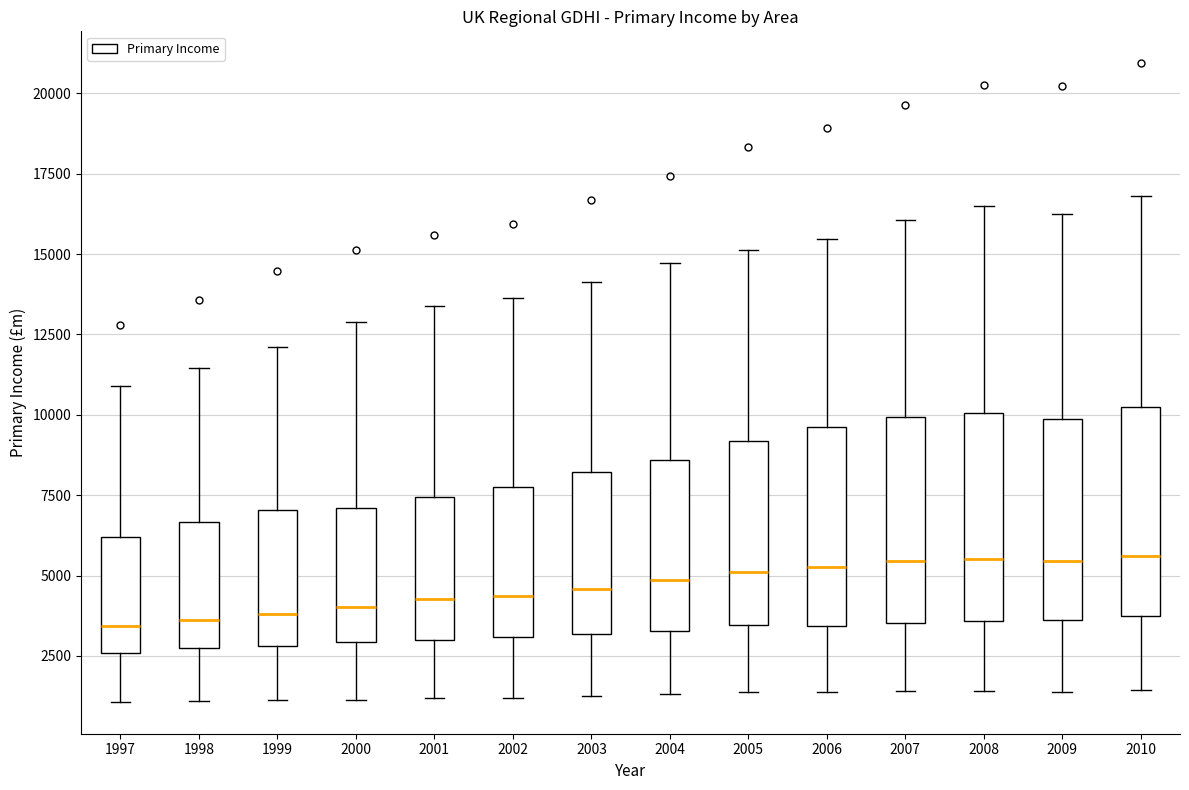

Where does the upper whisker of the box at x = 2006 end on the y-axis? The values are not printed on the chart, so give them approximately, as read against the axis.

15500